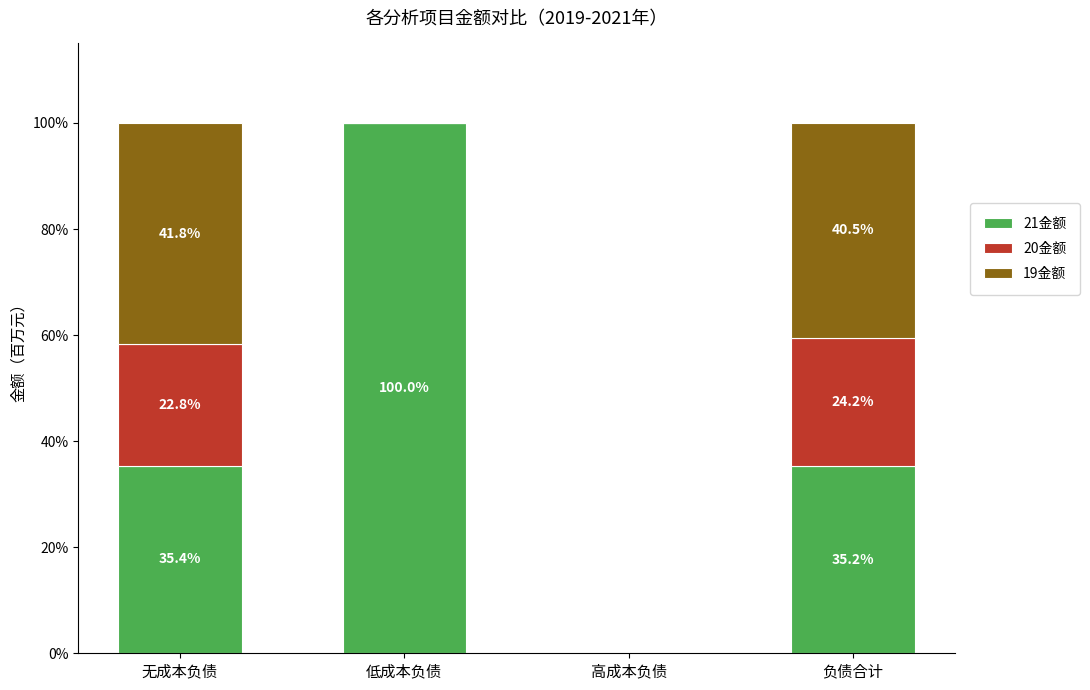

Reading left to right, list the values for the 21金额 series.

无成本负债=35.4	低成本负债=100.0	高成本负债=0.0	负债合计=35.2